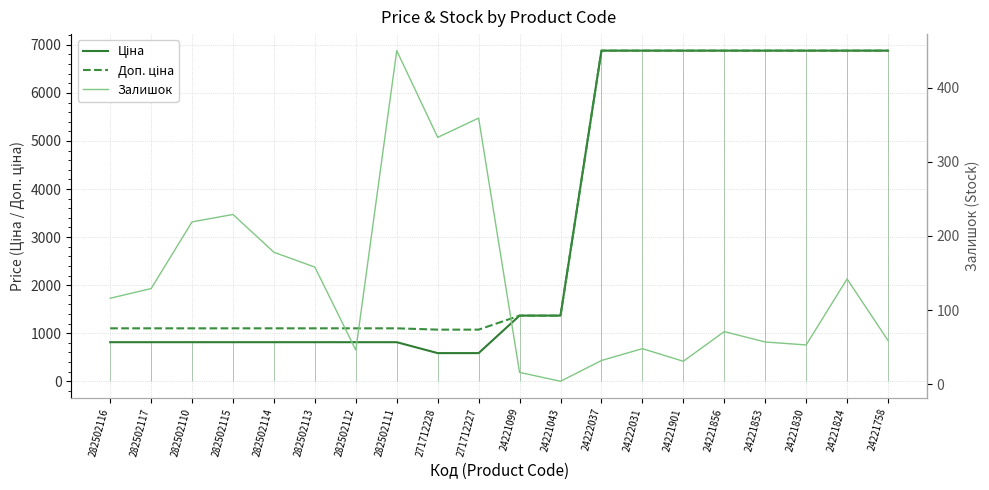

Where is Ціна nearest to the value 3732?

24221099